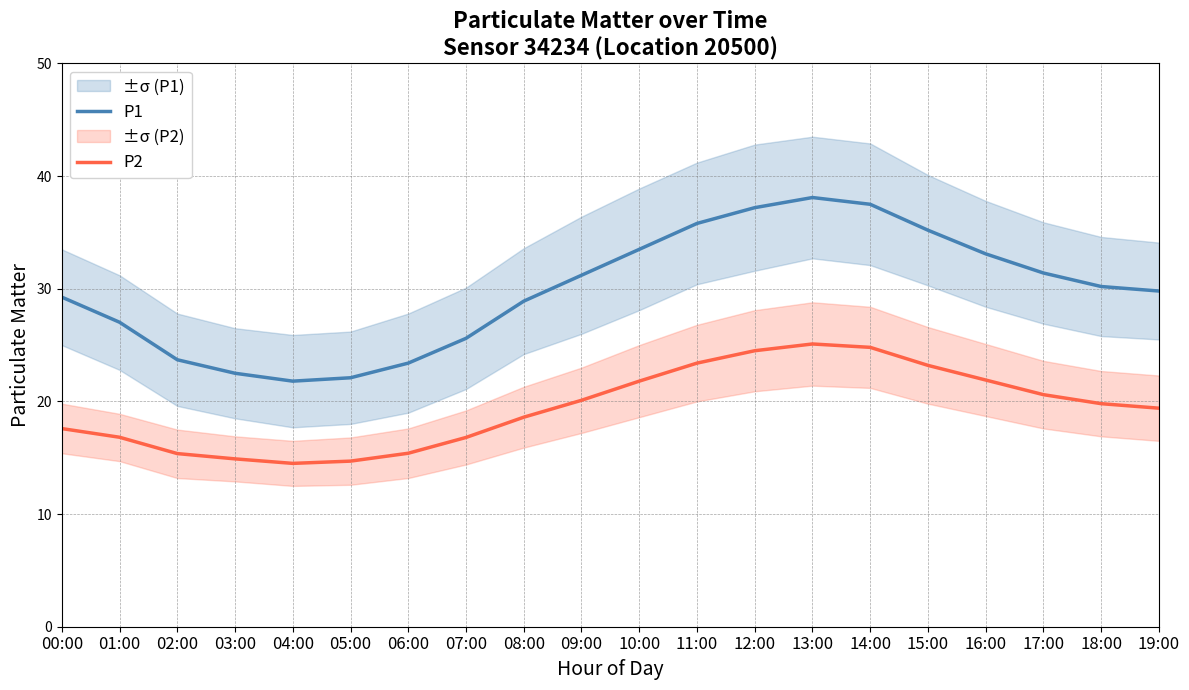

Which series changed the most between 03:00 and 13:00?

P1